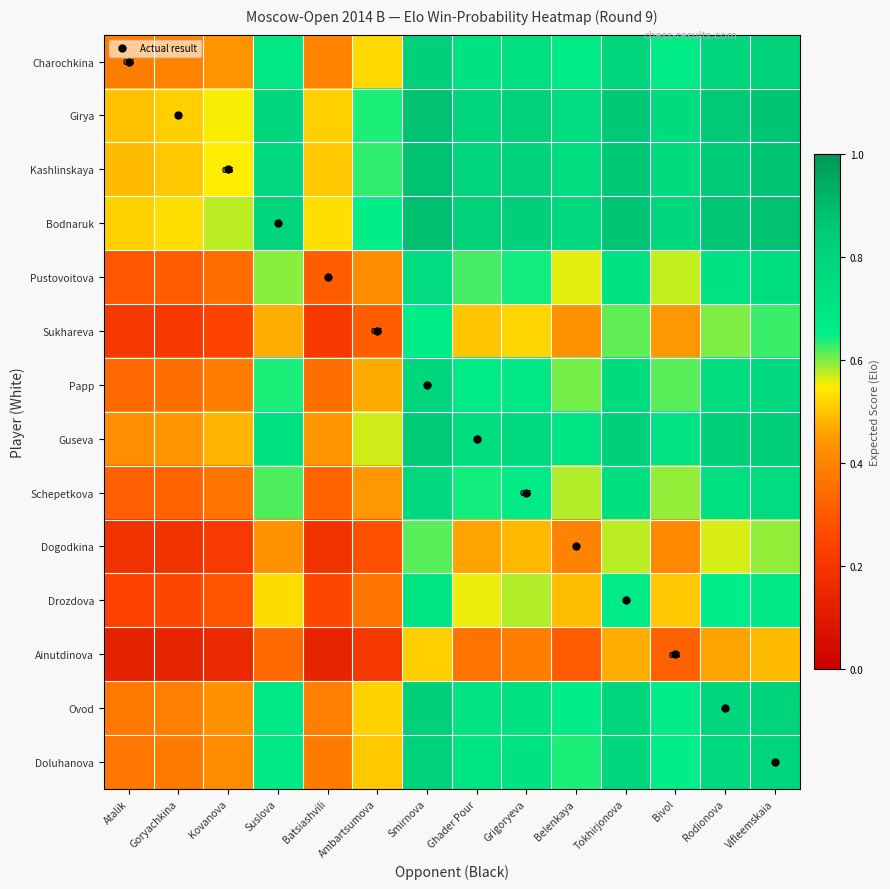

What is the difference between the highest and lowest values at Atalik?

0.4